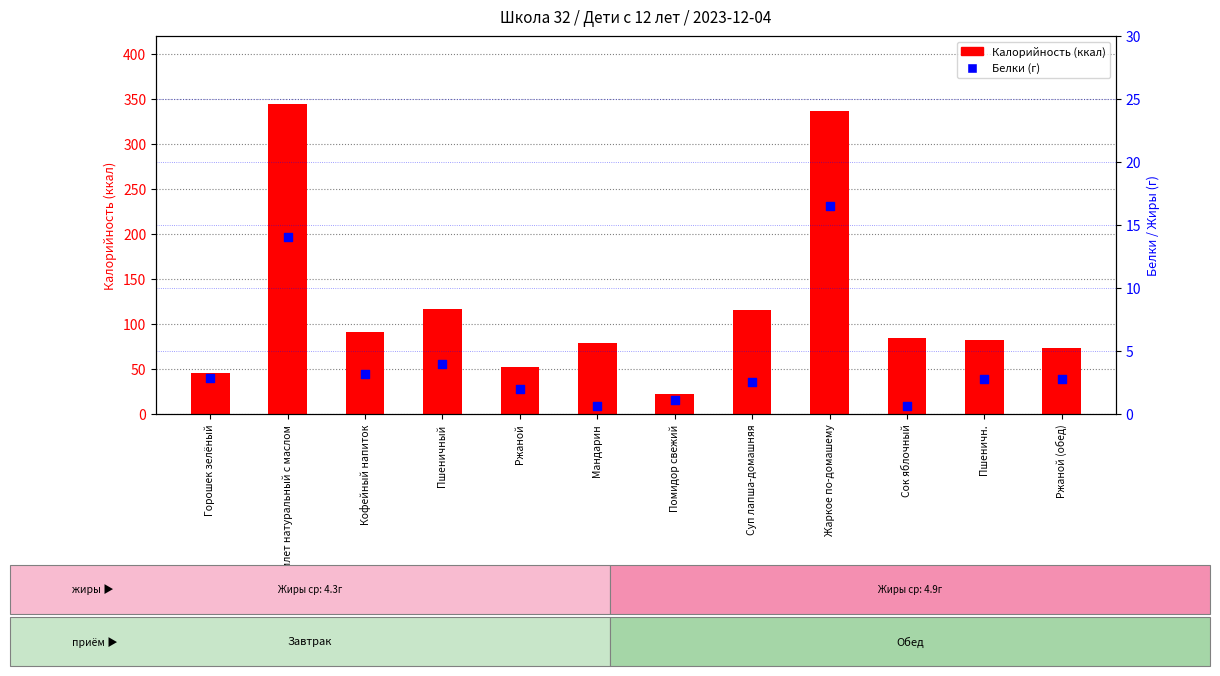

Which series has the largest total across all categories?

Калорийность